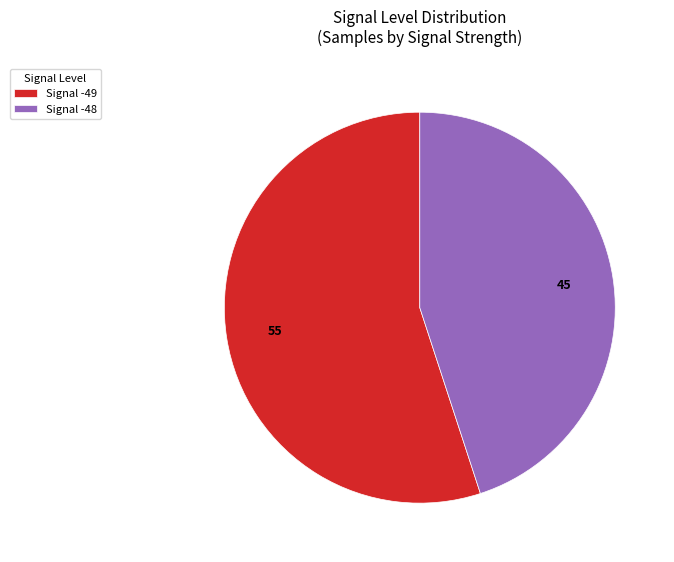

Rank the categories by value from lowest to highest.

Signal -48, Signal -49